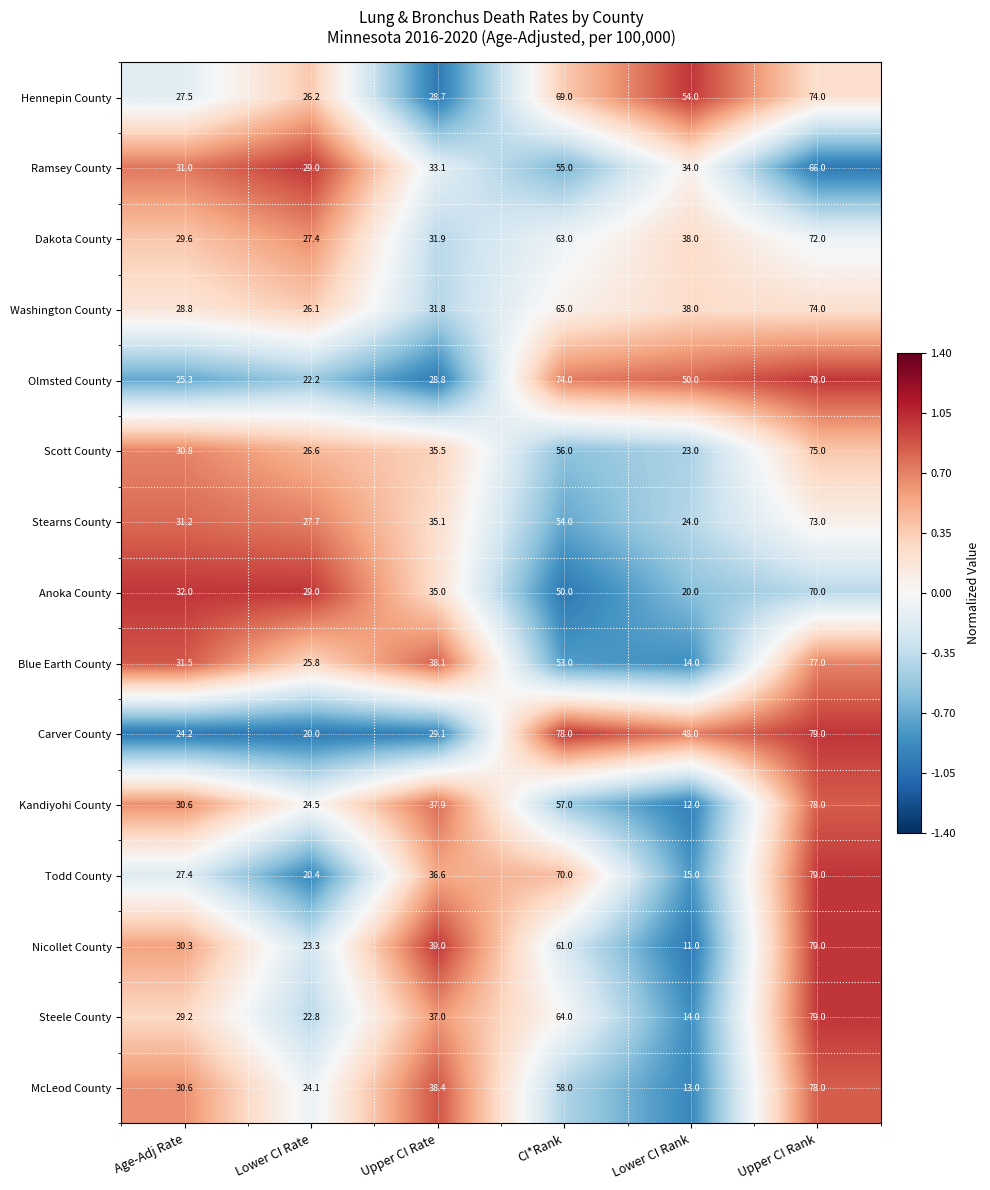

What is the difference between the highest and lowest values at Age-Adj Rate?

7.8